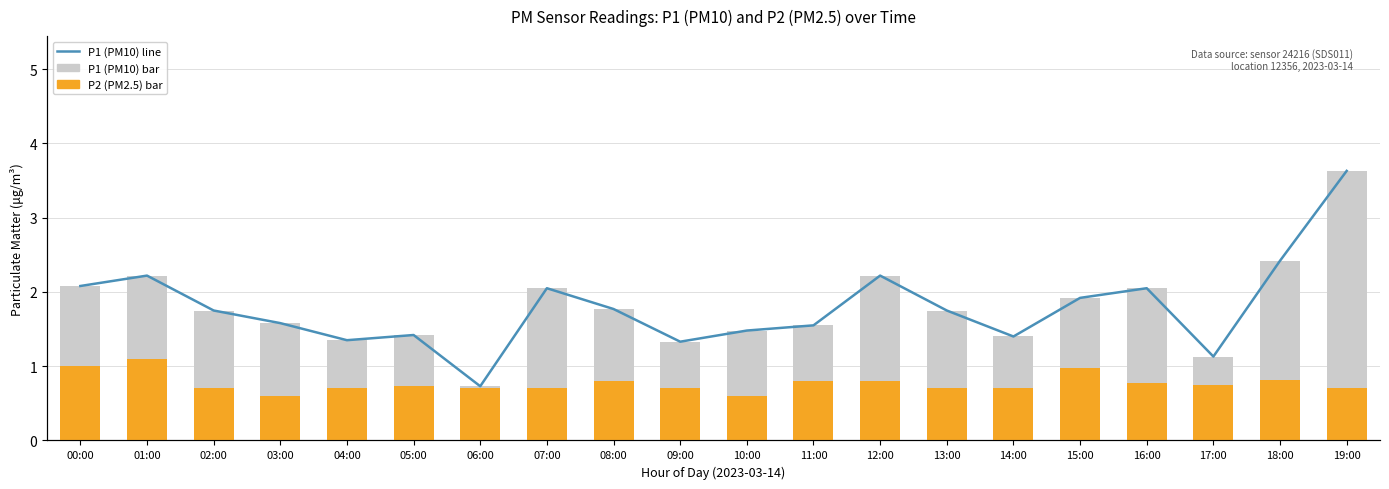

What is the difference between the maximum and minimum values in the P1 (PM10) series?

2.9